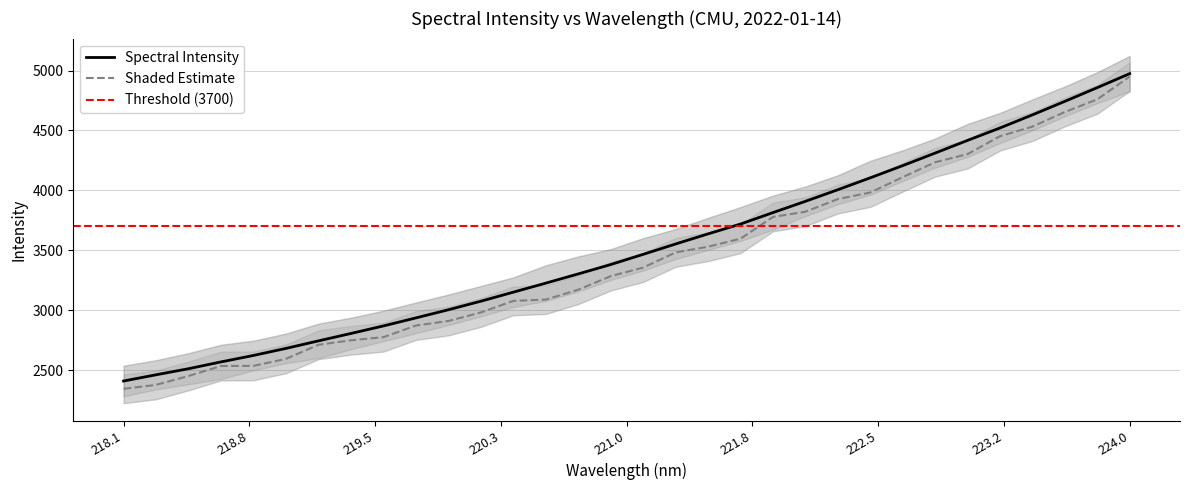

How many data points are above 3466?

16